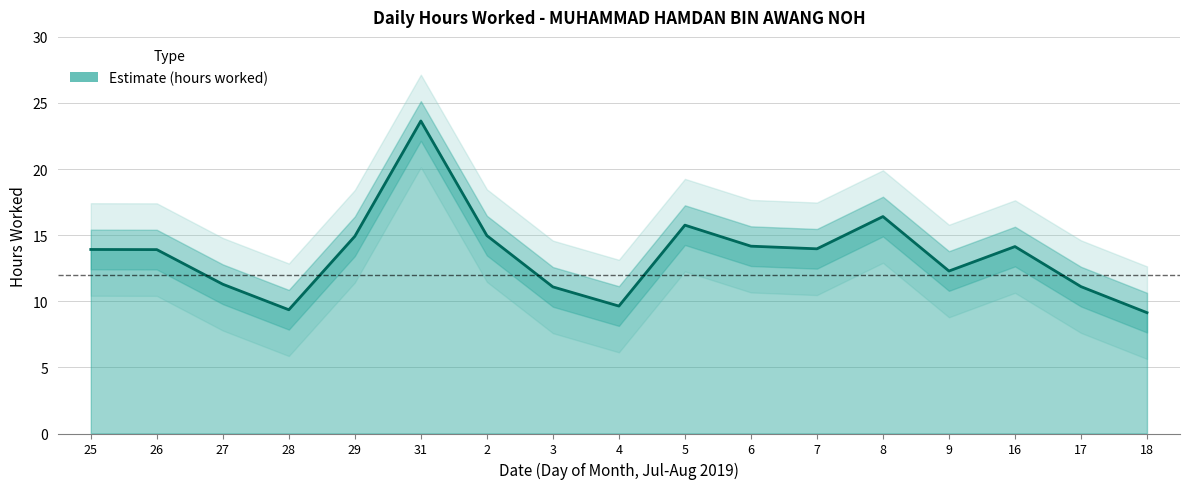

Reading right to left, transcribe all the data shown in this chart.

18=9.1	17=11.1	16=14.1	9=12.3	8=16.4	7=14.0	6=14.2	5=15.8	4=9.6	3=11.1	2=15.0	31=23.6	29=14.9	28=9.4	27=11.3	26=13.9	25=13.9